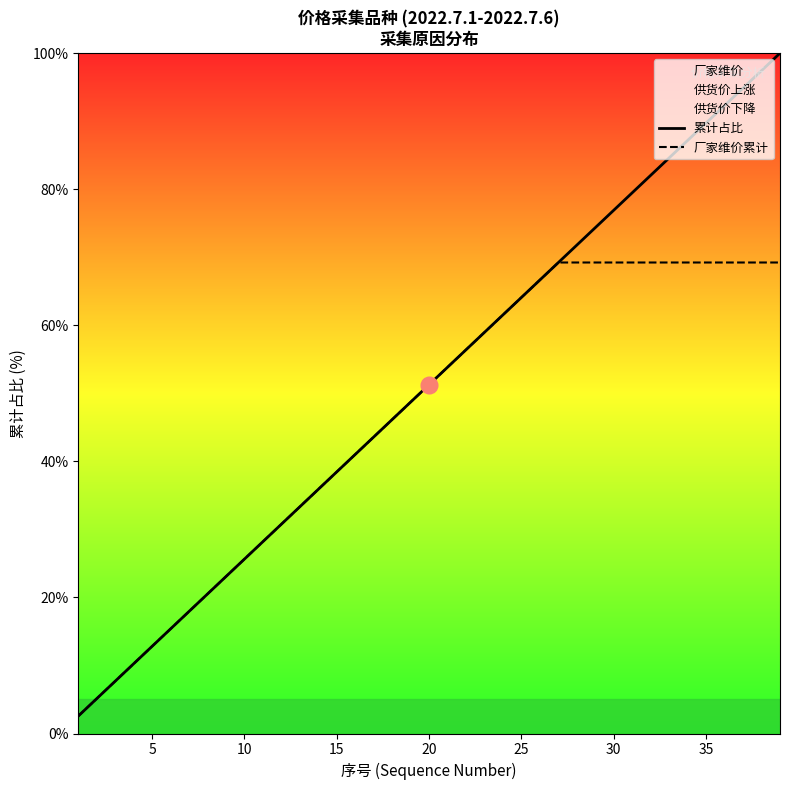

Reading left to right, what are all the values shown in this chart?

累计占比: 2.6	5.1	7.7	10.3	12.8	15.4	17.9	20.5	23.1	25.6	28.2	30.8	33.3	35.9	38.5	41.0	43.6	46.2	48.7	51.3	53.8	56.4	59.0	61.5	64.1	66.7	69.2	71.8	74.4	76.9	79.5	82.1	84.6	87.2	89.7	92.3	94.9	97.4	100.0
厂家维价累计: 2.6	5.1	7.7	10.3	12.8	15.4	17.9	20.5	23.1	25.6	28.2	30.8	33.3	35.9	38.5	41.0	43.6	46.2	48.7	51.3	53.8	56.4	59.0	61.5	64.1	66.7	69.2	69.2	69.2	69.2	69.2	69.2	69.2	69.2	69.2	69.2	69.2	69.2	69.2